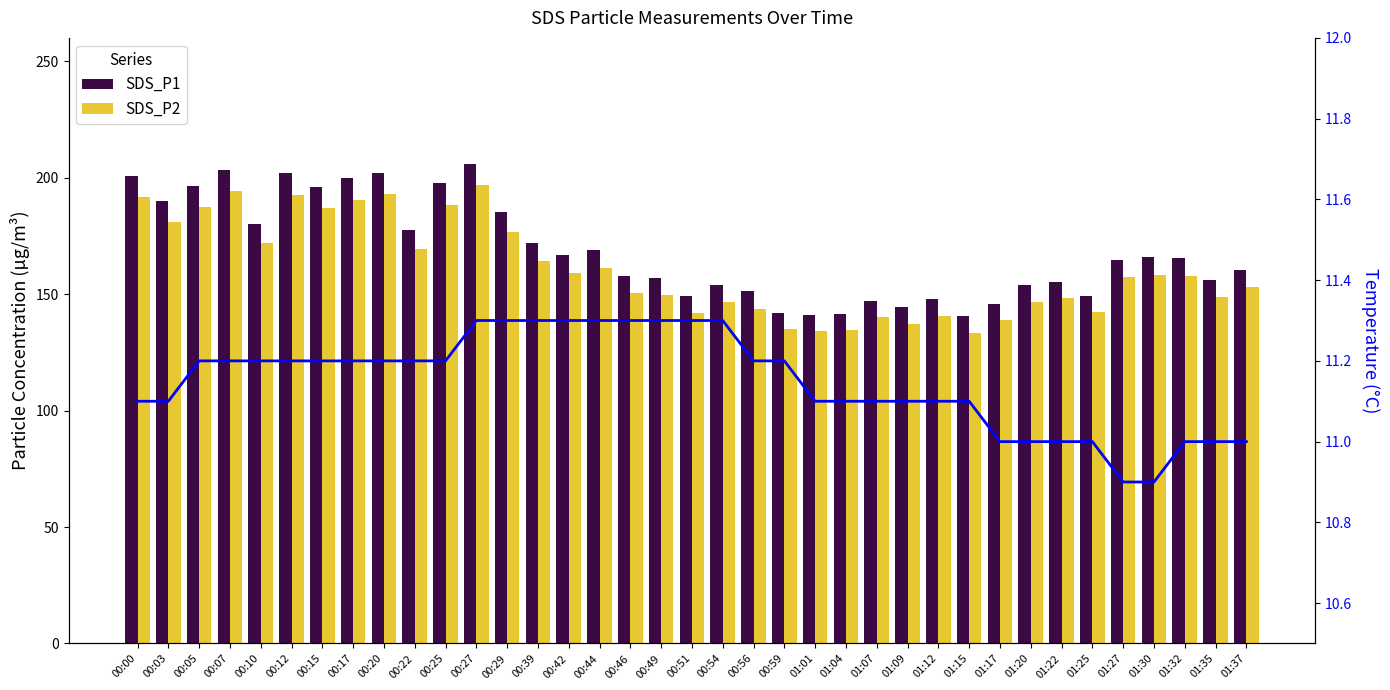

What is the value of the SDS_P2 bar at the 32nd from the left?

142.4